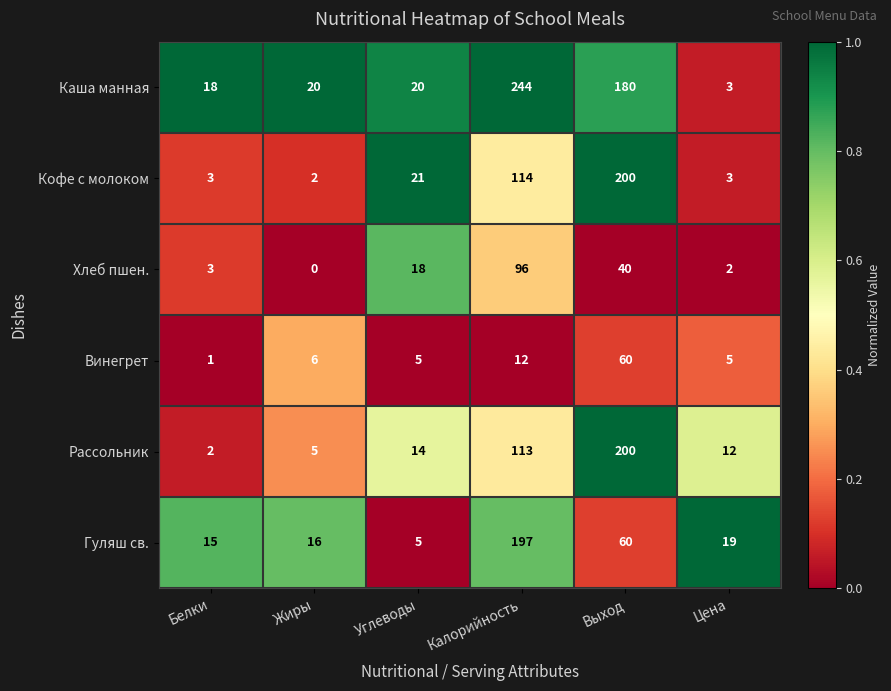

How many categories are shown in the chart?

6